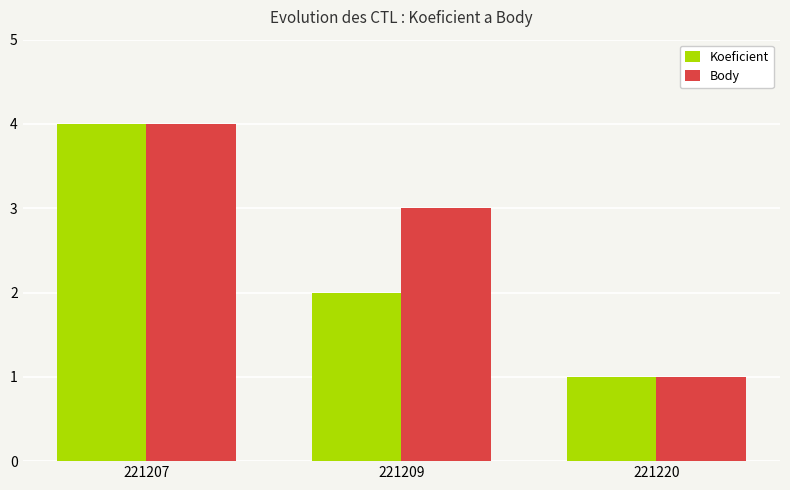

Reading left to right, what are all the values shown in this chart?

Koeficient: 221207=4	221209=2	221220=1
Body: 221207=4	221209=3	221220=1